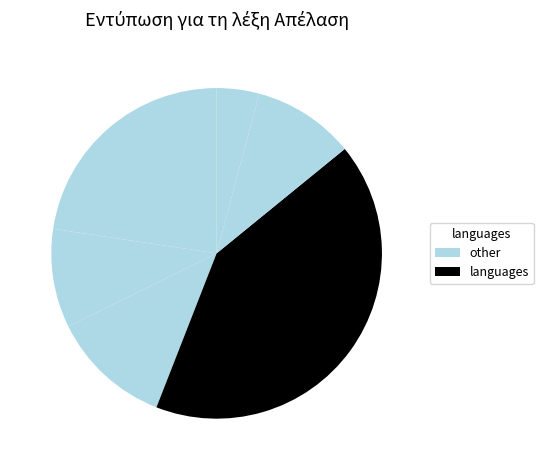

How many slices are in this pie chart?

6